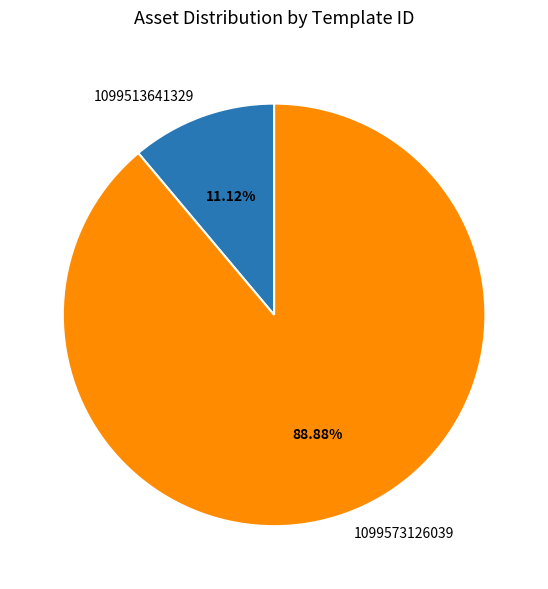

To the nearest percent, what is the difference between the 1099573126039 and 1099513641329 slice percentages?

78%